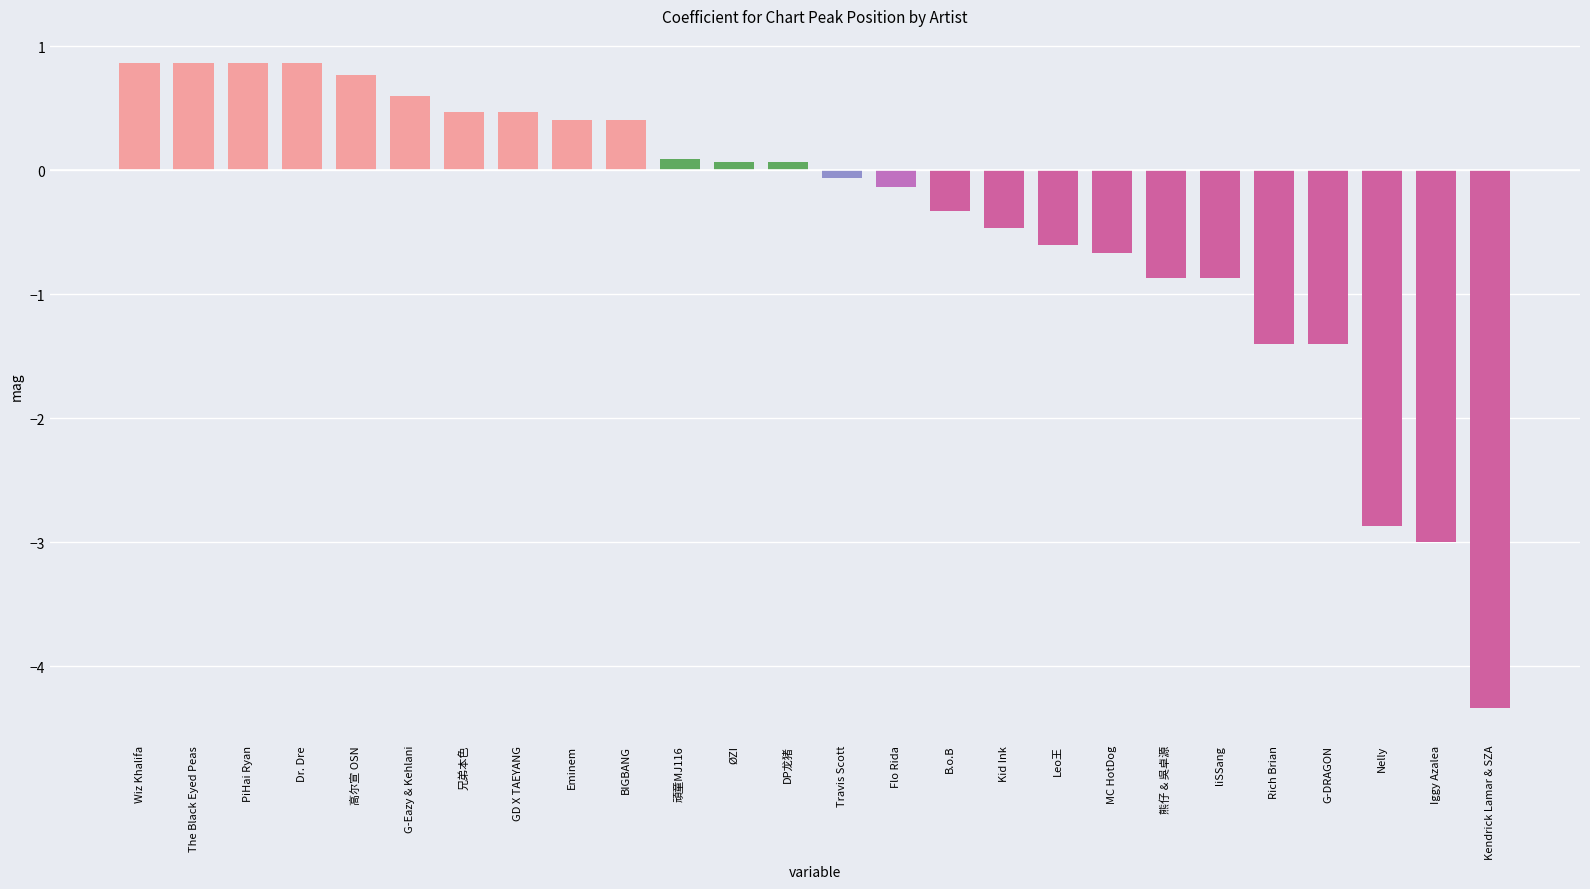

What is the greatest value displayed?

0.9